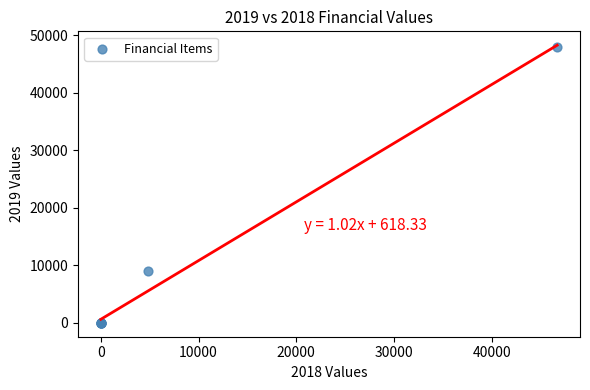

What Y value in the scatter plot is closest to 23942?

8980.1